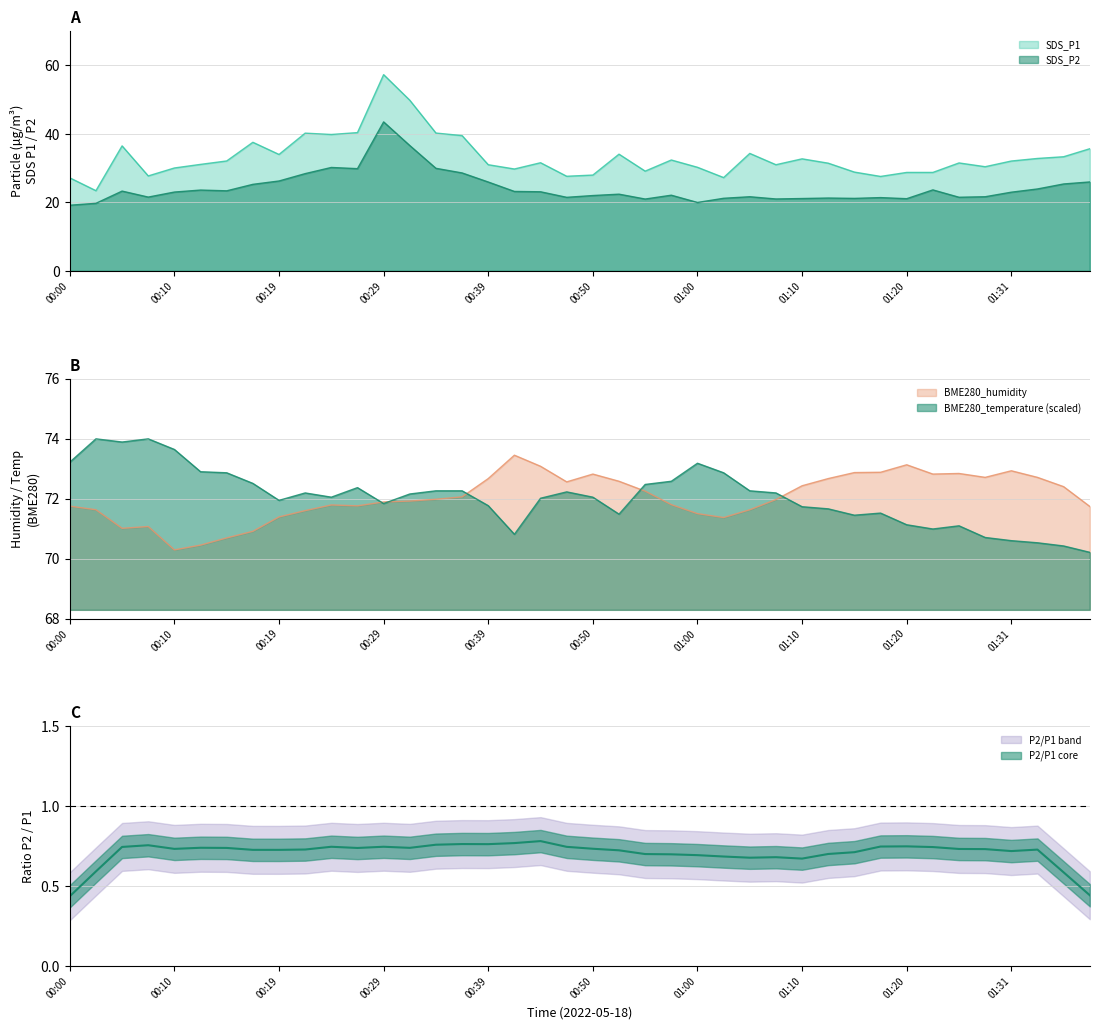

Which series changed the most between 00:22 and 01:33?

SDS_P1